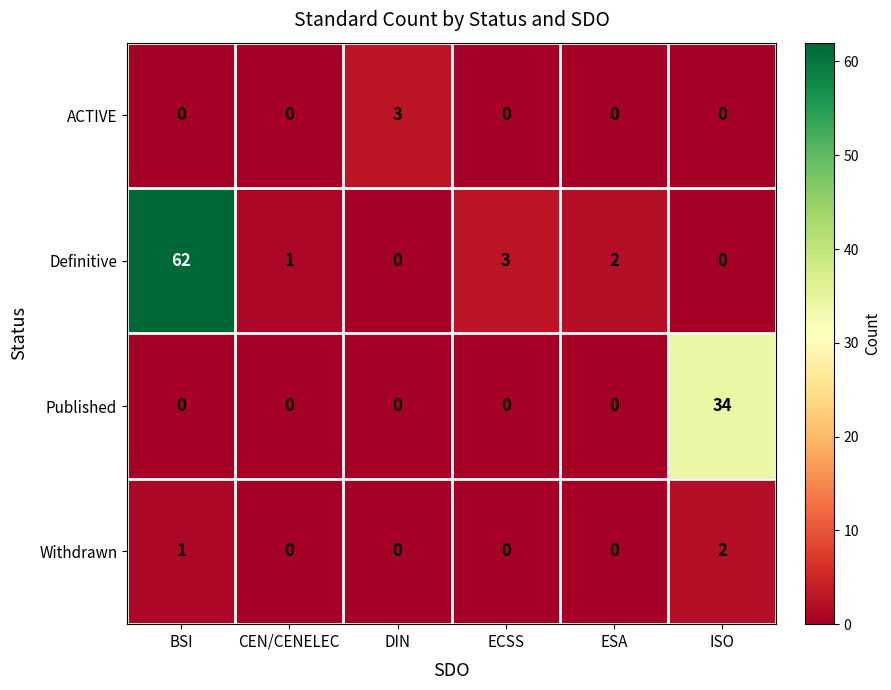

Rank the series by their maximum value, from lowest to highest.

Withdrawn, ACTIVE, Published, Definitive